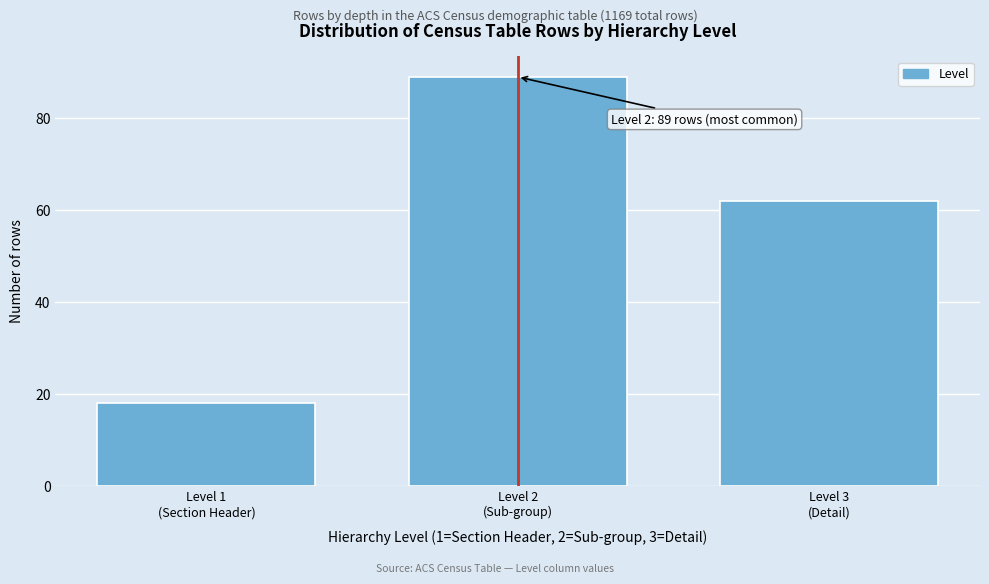

Reading left to right, transcribe all the data shown in this chart.

18	89	62